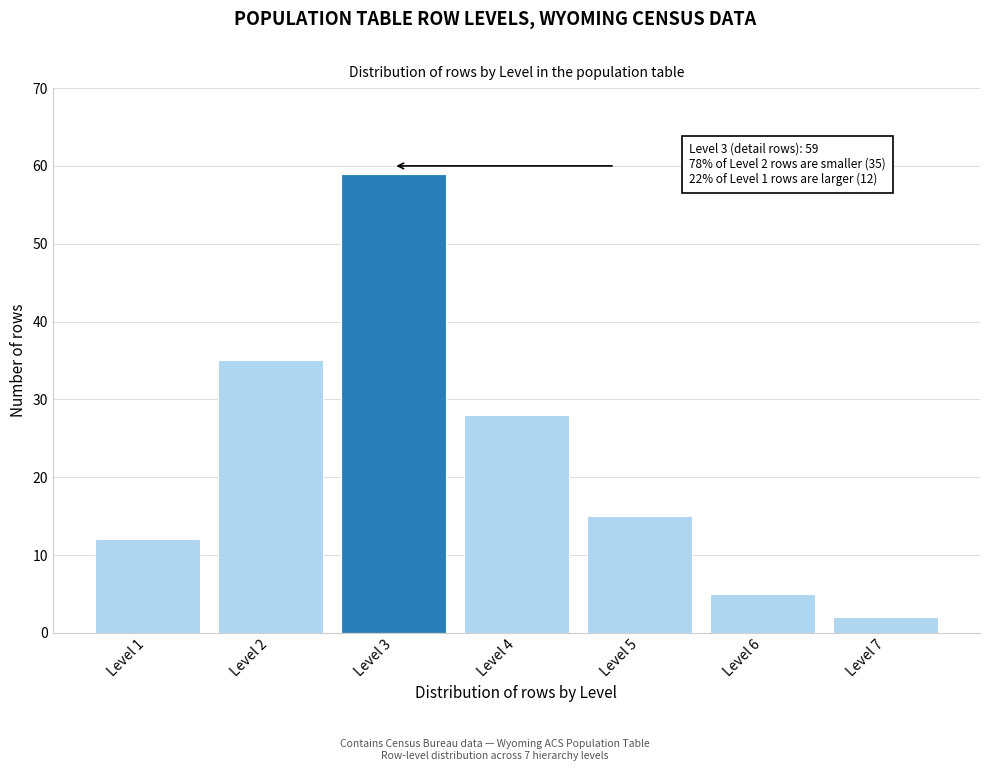

Reading right to left, extract all data points from this chart.

Level 7=2	Level 6=5	Level 5=15	Level 4=28	Level 3=59	Level 2=35	Level 1=12